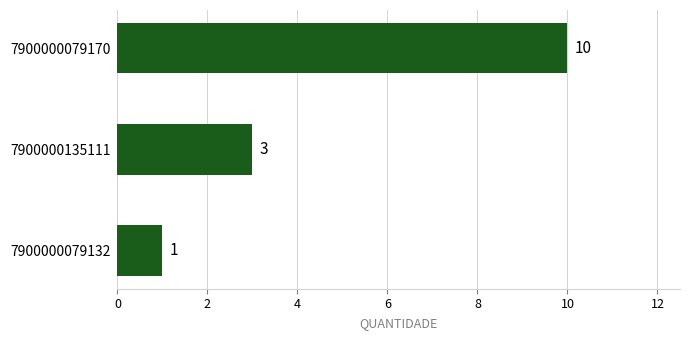

Approximately how many times larger is the value at 7900000079170 compared to 7900000135111?

3.3